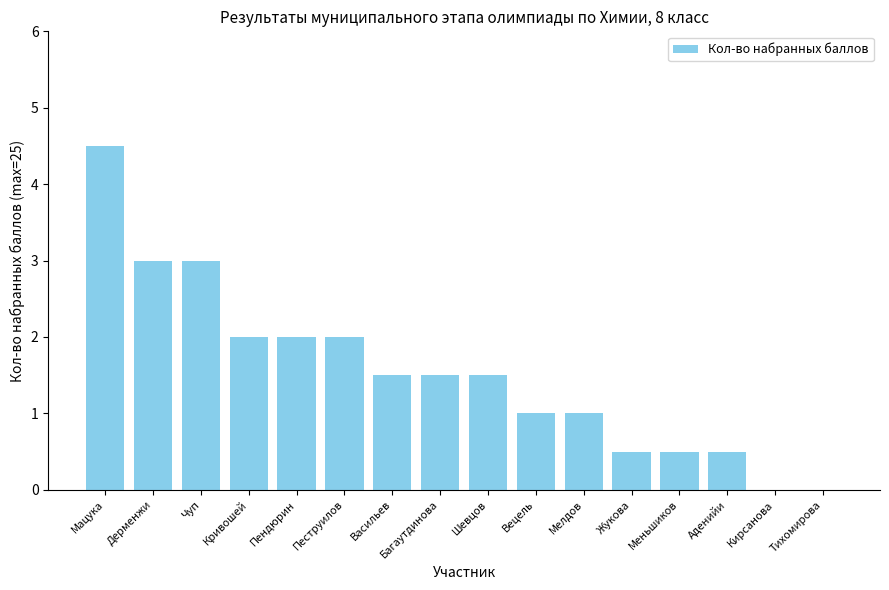

Reading left to right, transcribe all the data shown in this chart.

4.5	3.0	3.0	2.0	2.0	2.0	1.5	1.5	1.5	1.0	1.0	0.5	0.5	0.5	0.0	0.0